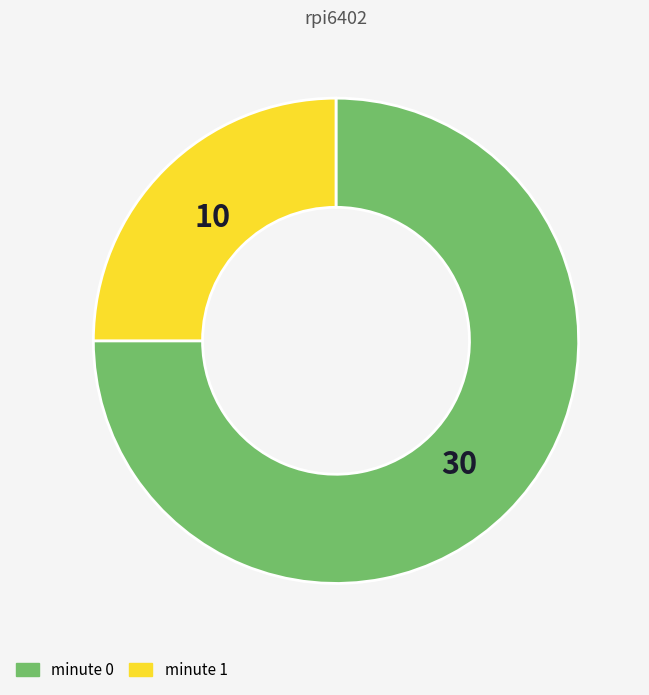

The minute 0 slice represents 84% of the pie. True or false?

False